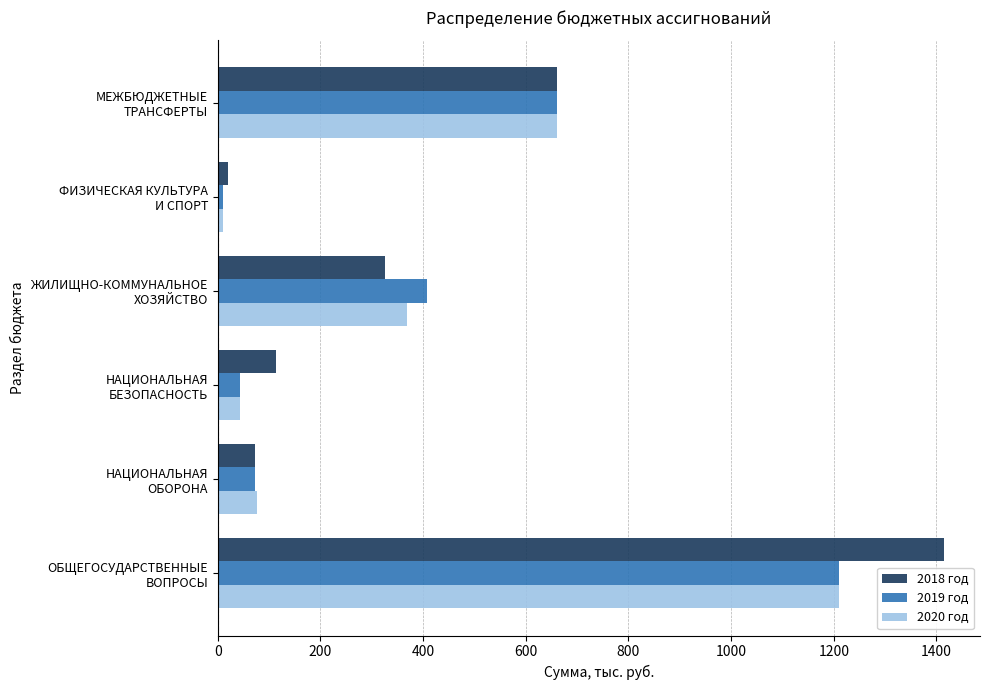

Which series has the widest spread of values?

2018 год